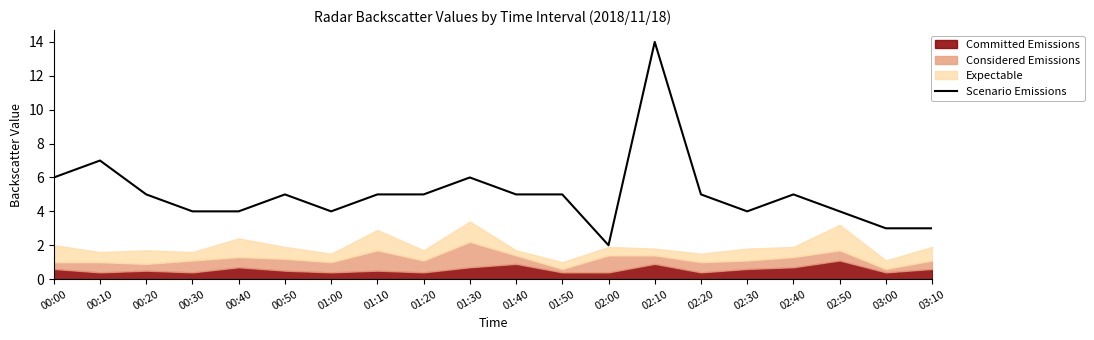

At which label is the value closest to 8?

00:10